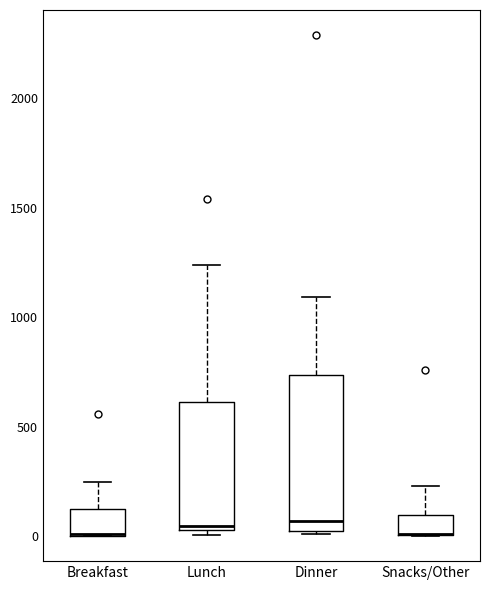

Reading left to right, transcribe this box plot: for each box, give where its median line is, the range the box spans, and where its two whiskers end, as read against the y-axis. The values are not printed on the chart, so give them approximately, as read against the axis.

Breakfast: median 0 (drawn on the box's lower edge), box 0 to 100, whiskers 0 to 250
Lunch: median 50 (just above the box's lower edge), box 50 to 600, whiskers 0 to 1250
Dinner: median 50 (just above the box's lower edge), box 50 to 750, whiskers 0 to 1100
Snacks/Other: median 0 (drawn on the box's lower edge), box 0 to 100, whiskers 0 to 250